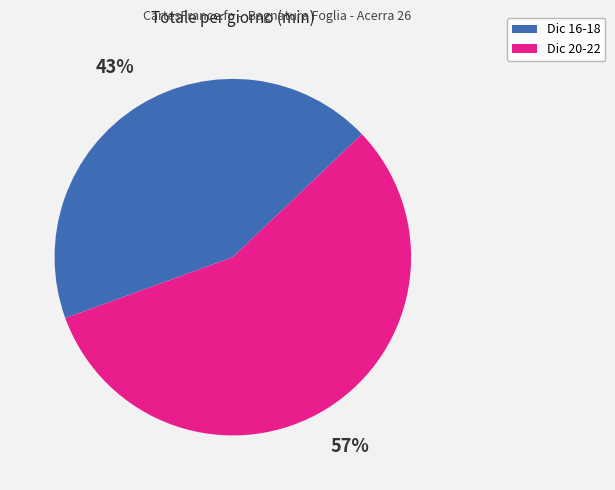

Is there any slice that represents more than half of the pie?

Yes